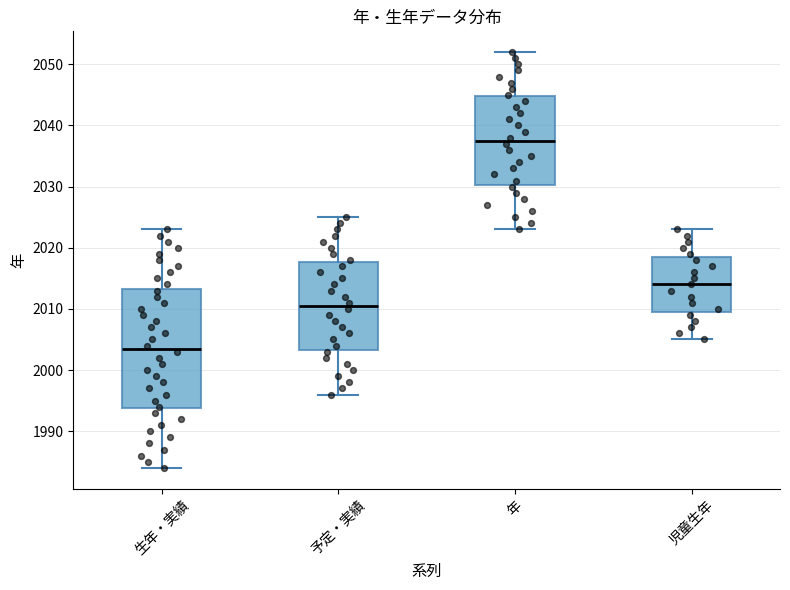

Where does the lower whisker of the box for 予定・実績 end on the y-axis? The values are not printed on the chart, so give them approximately, as read against the axis.

1996